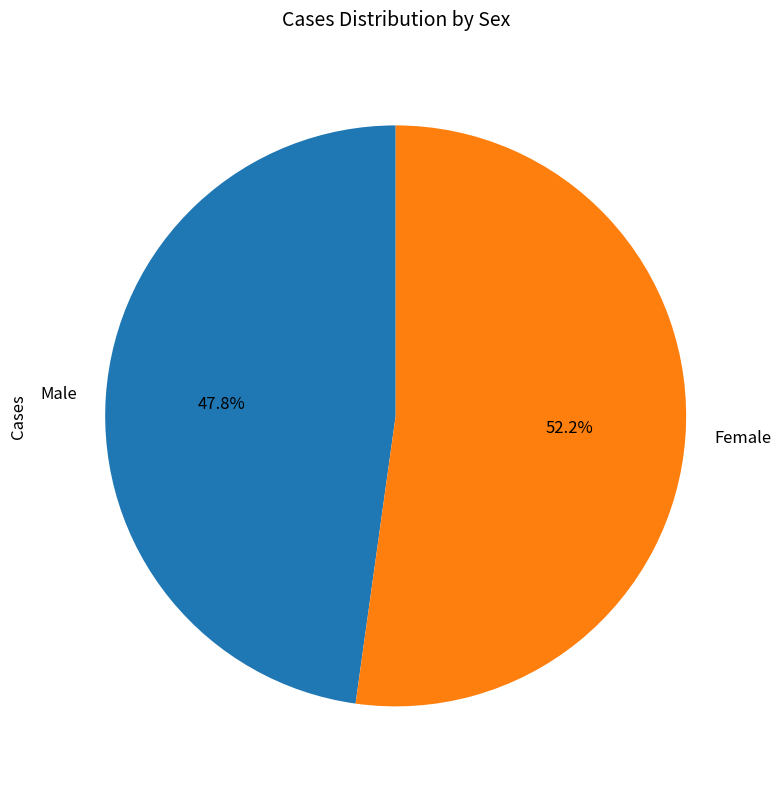

What percentage is the Male slice, to the nearest percent?

48%